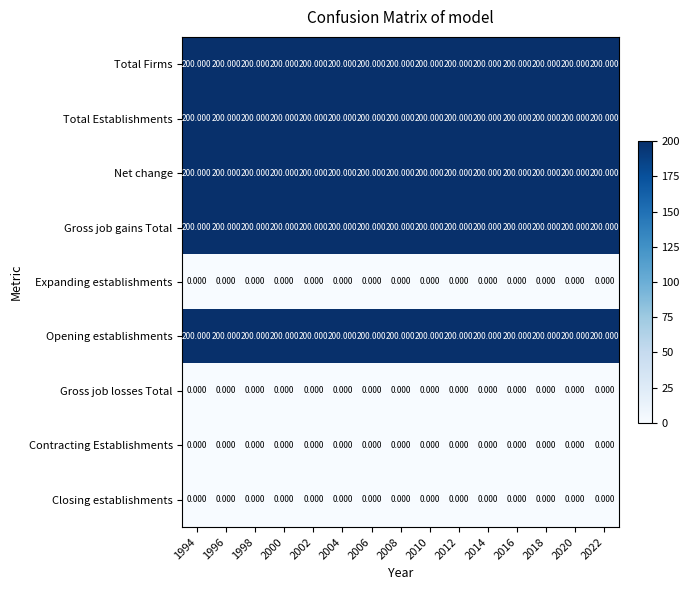

How many distinct data groups are displayed?

9